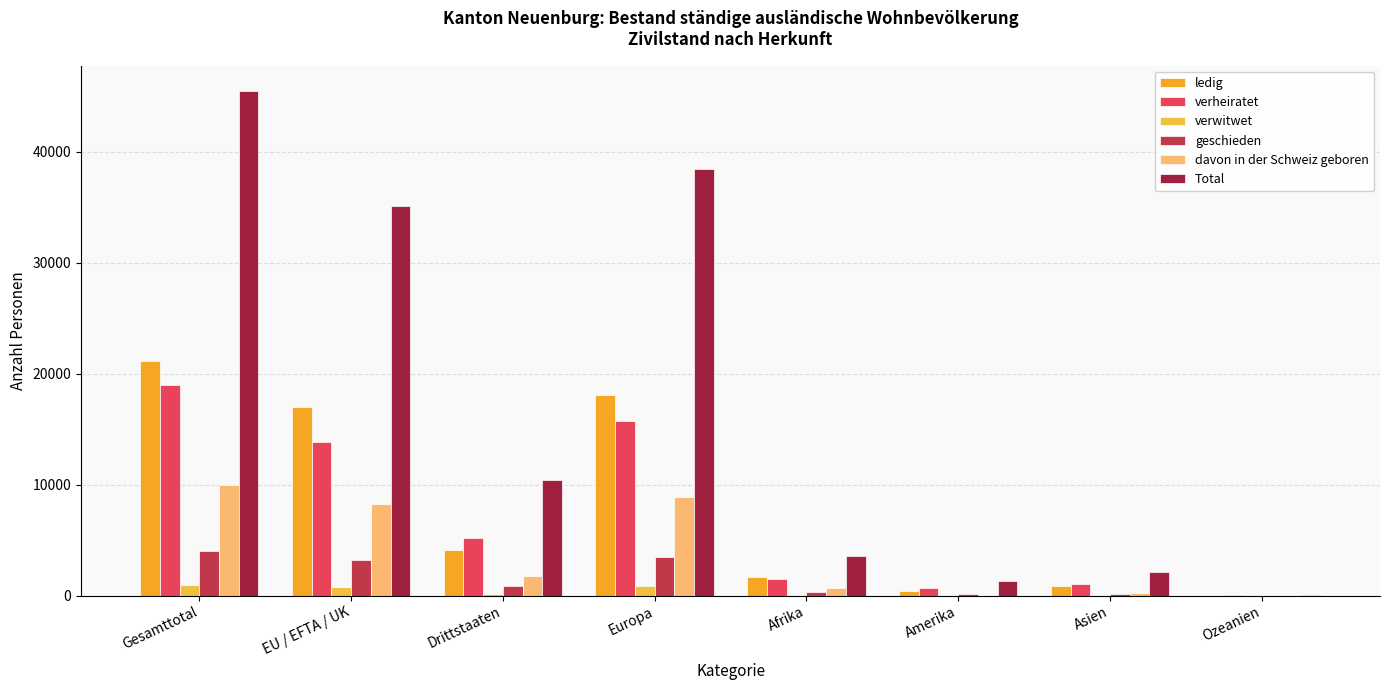

What is the label of the 6th bar from the right?

Drittstaaten